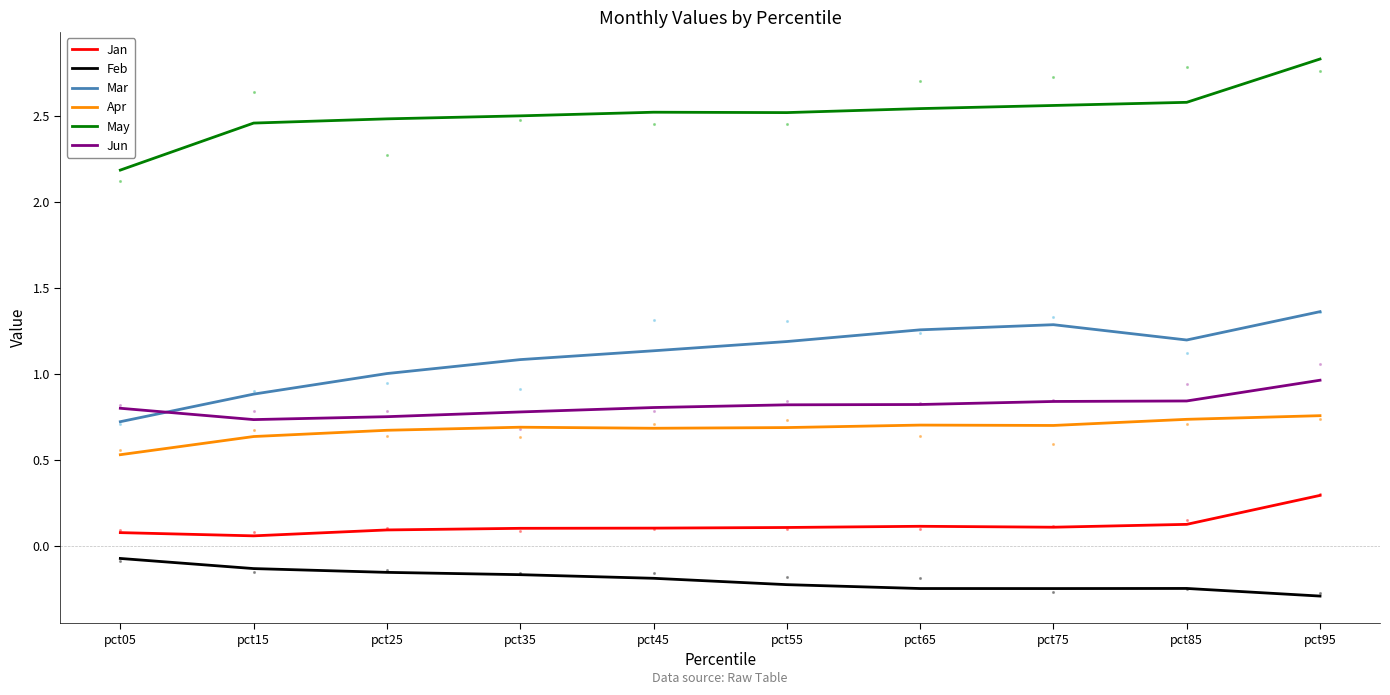

What are all the series names shown in the legend?

Jan, Feb, Mar, Apr, May, Jun